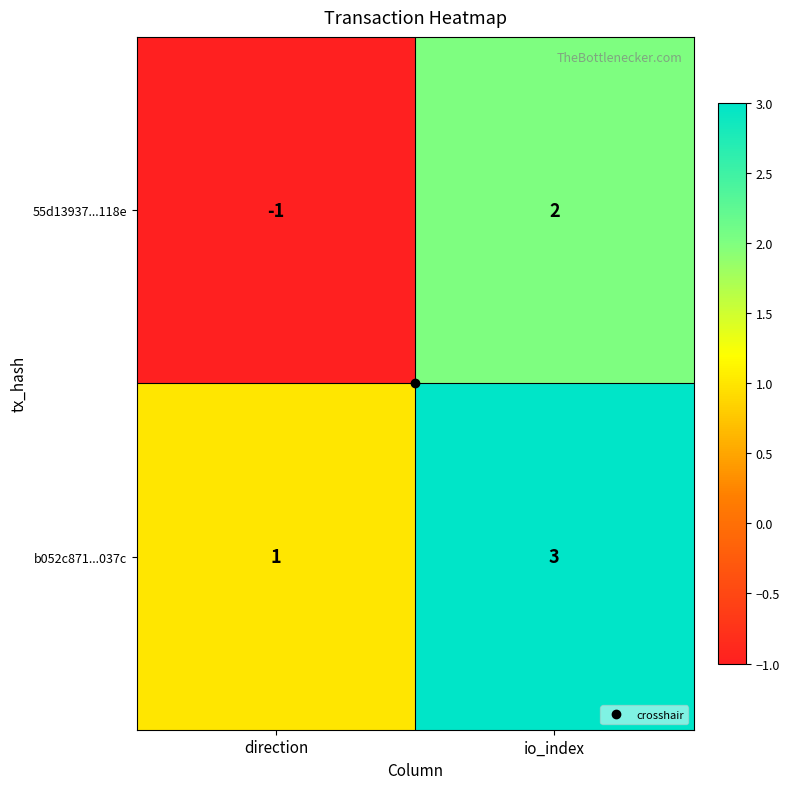

Where is 55d13937...118e nearest to the value 0?

direction